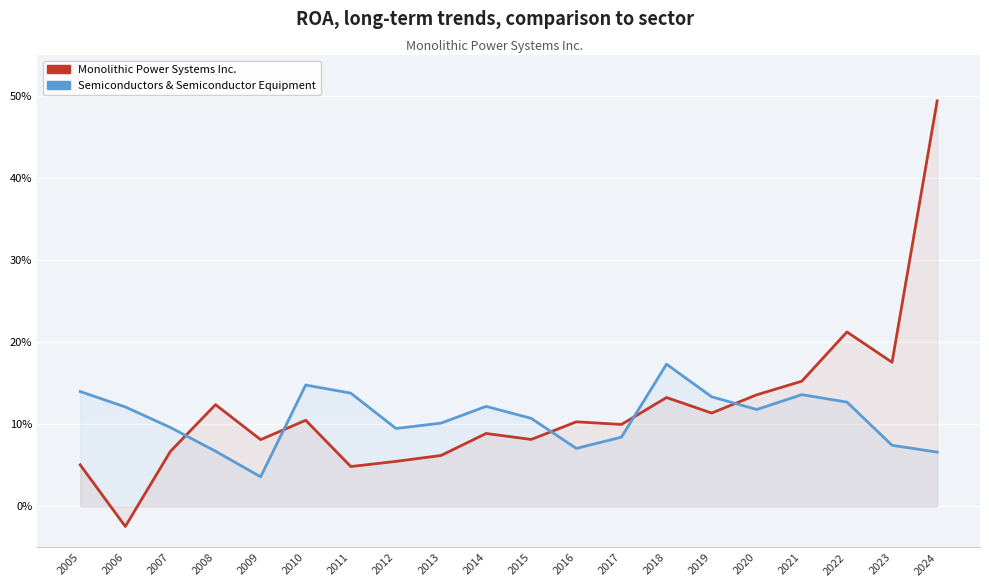

Which series ends up on top after the final intersection of Semiconductors & Semiconductor Equipment and Monolithic Power Systems Inc.?

Monolithic Power Systems Inc.